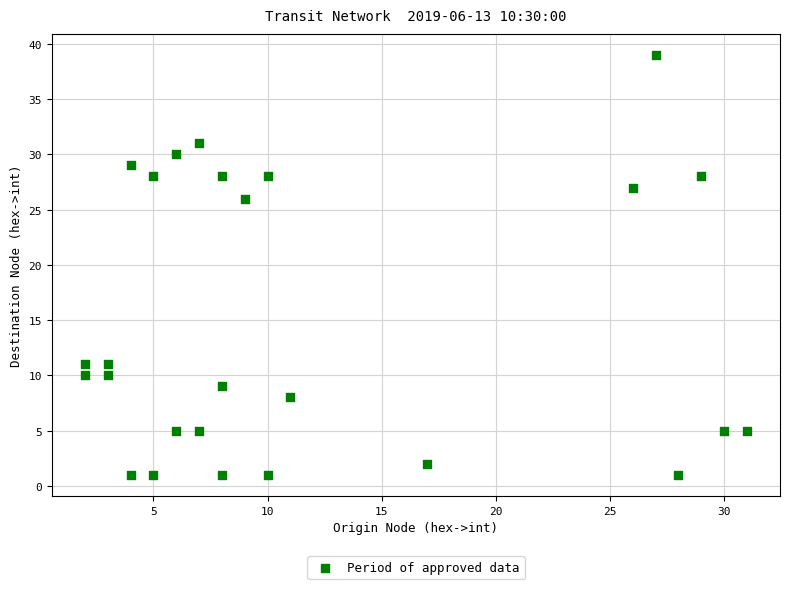

What Y value in the scatter plot is closest to 20?

26